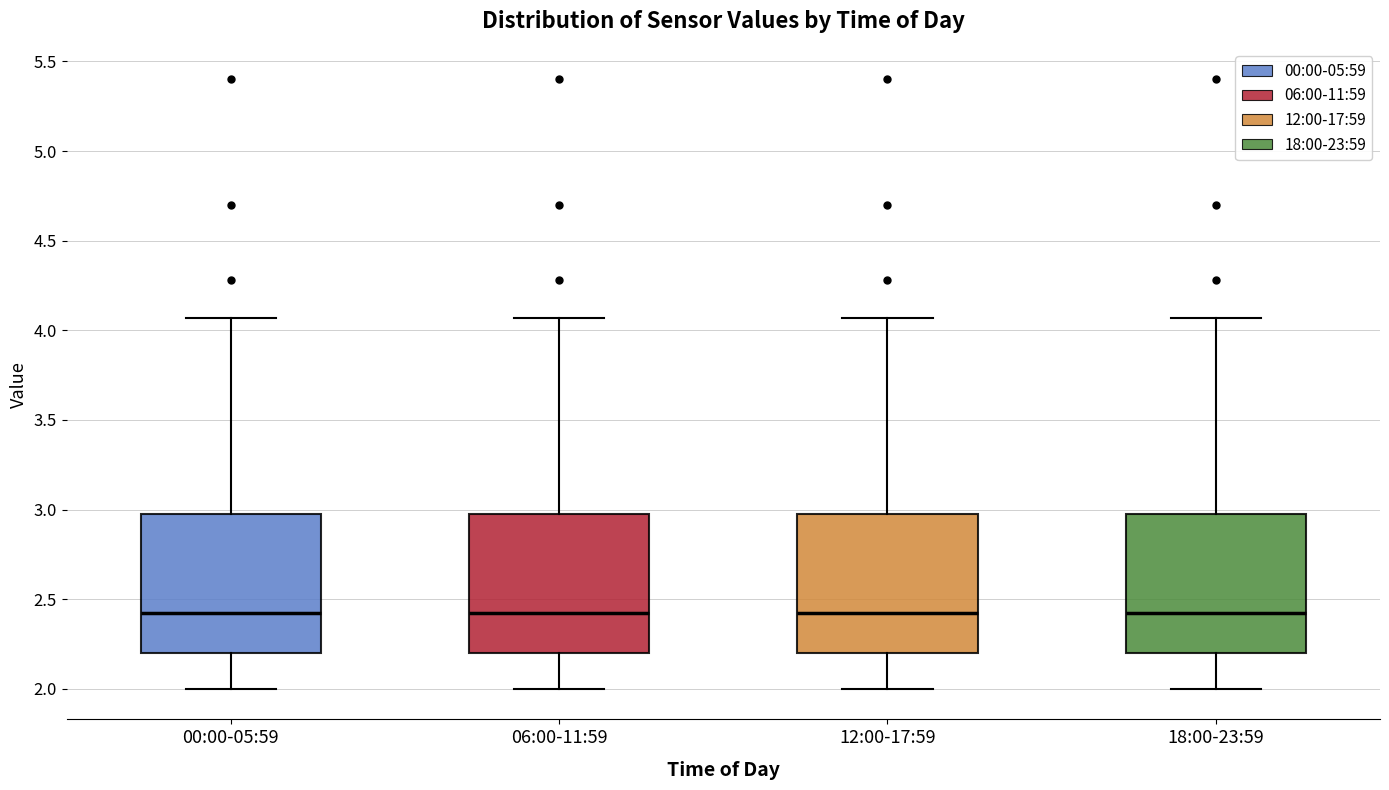

Where is the upper edge of the box for 12:00-17:59 on the y-axis? The values are not printed on the chart, so give them approximately, as read against the axis.

3.00